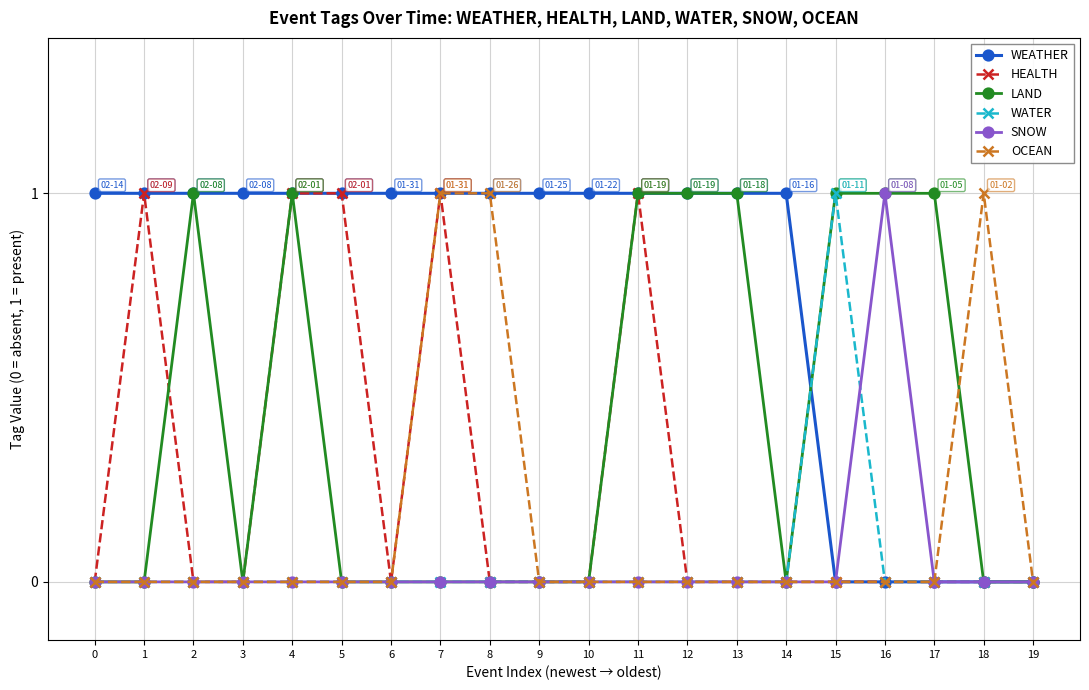

Is the value of WEATHER at 6 greater than the value of SNOW at 11?

Yes